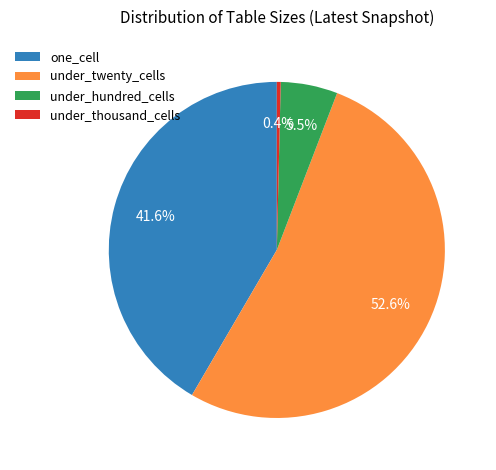

To the nearest percent, what is the average slice percentage?

25%